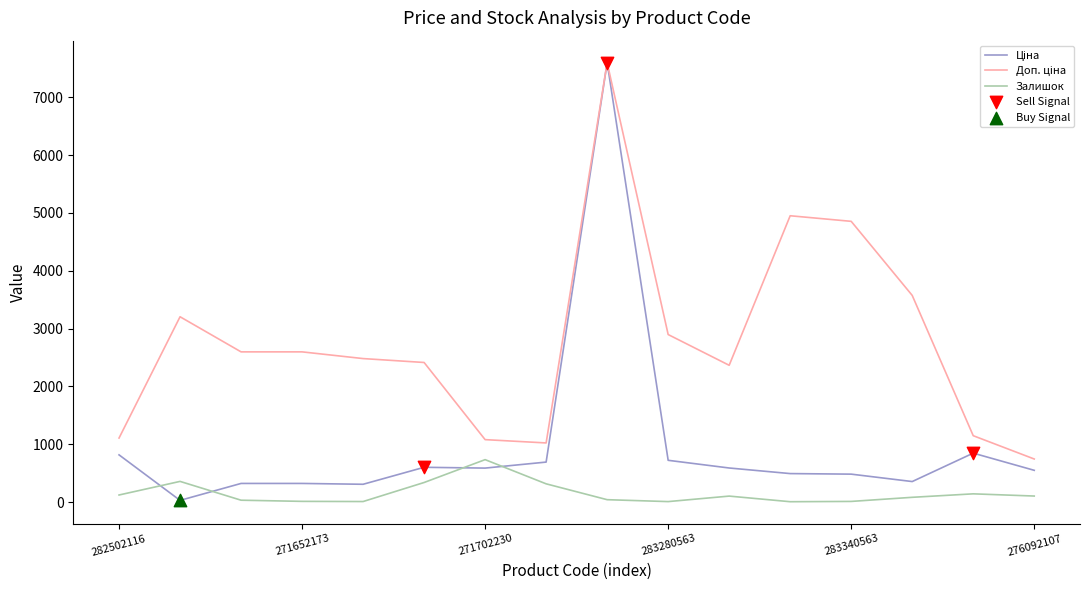

At how many categories does at least one series exceed 6607?

1